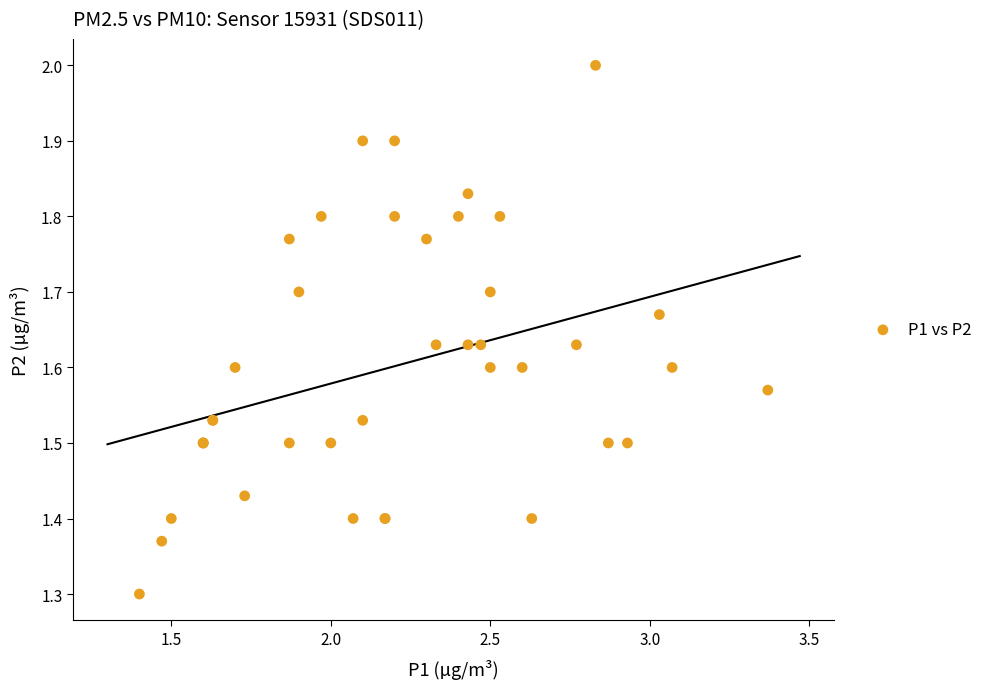

What Y value in the scatter plot is closest to 1?

1.3